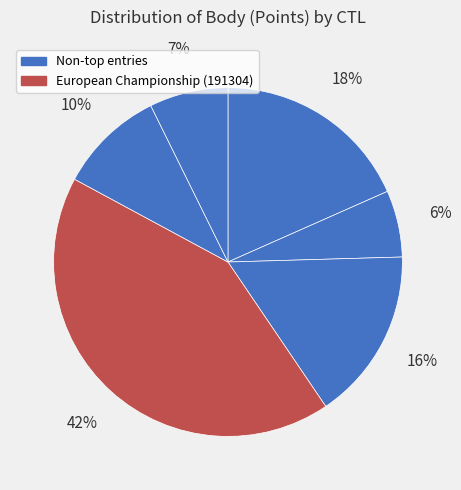

Count the number of slices in the pie.

6